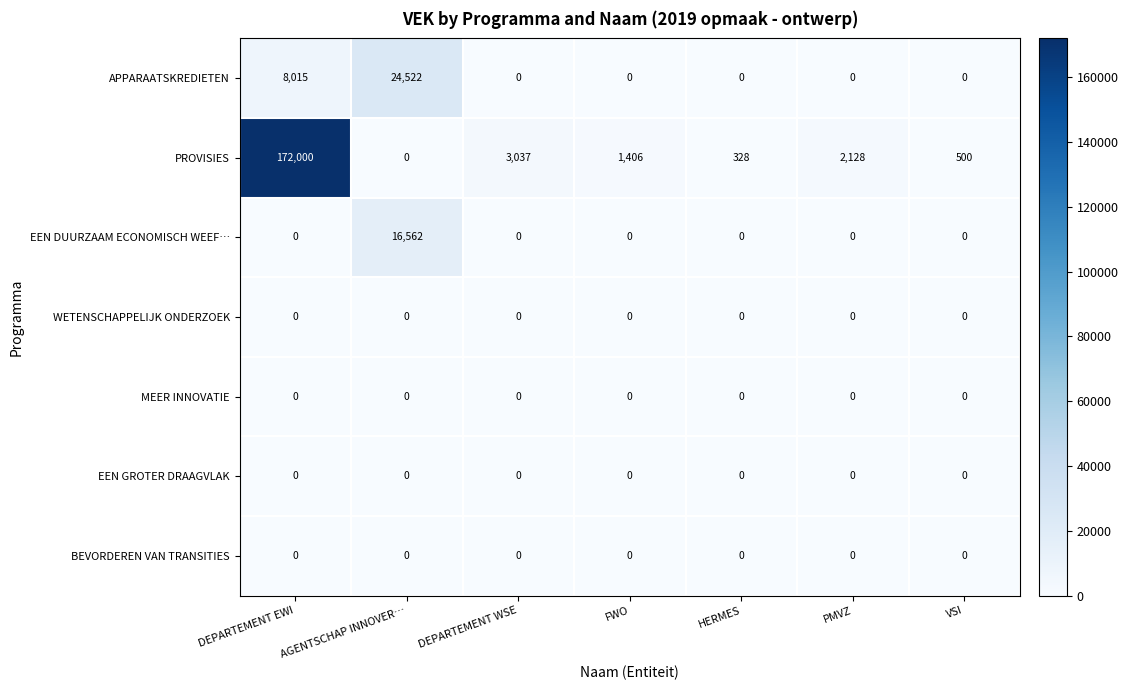

Which series changed the most between DEPARTEMENT EWI and HERMES?

PROVISIES